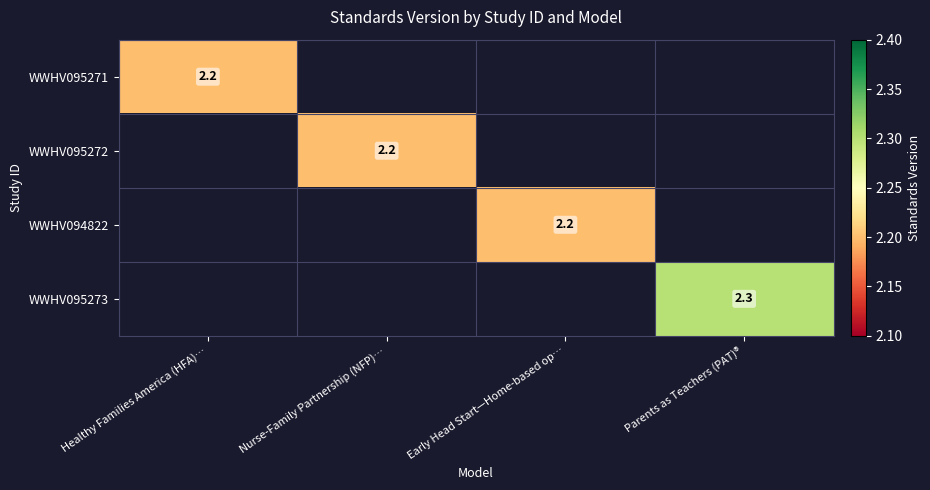

The WWHV095272 series shows 2.2 at Nurse-Family Partnership (NFP)…. True or false?

True